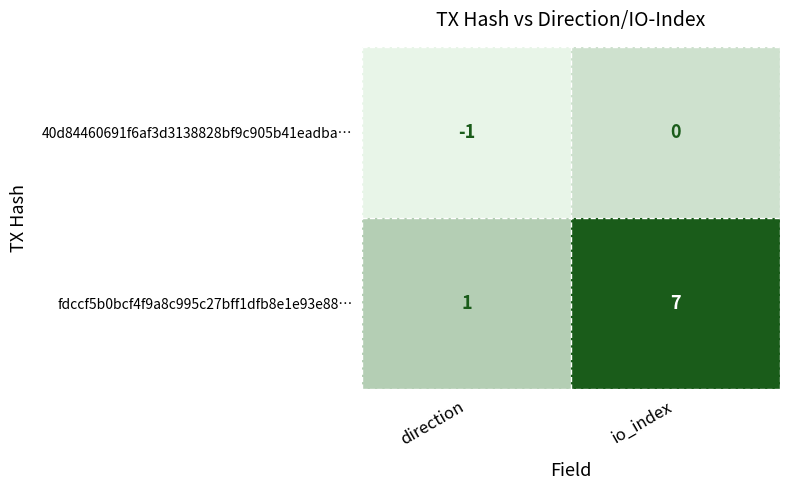

True or false: 40d84460691f6af3d3138828bf9c905b41eadba… has a value of -1 at direction.

True